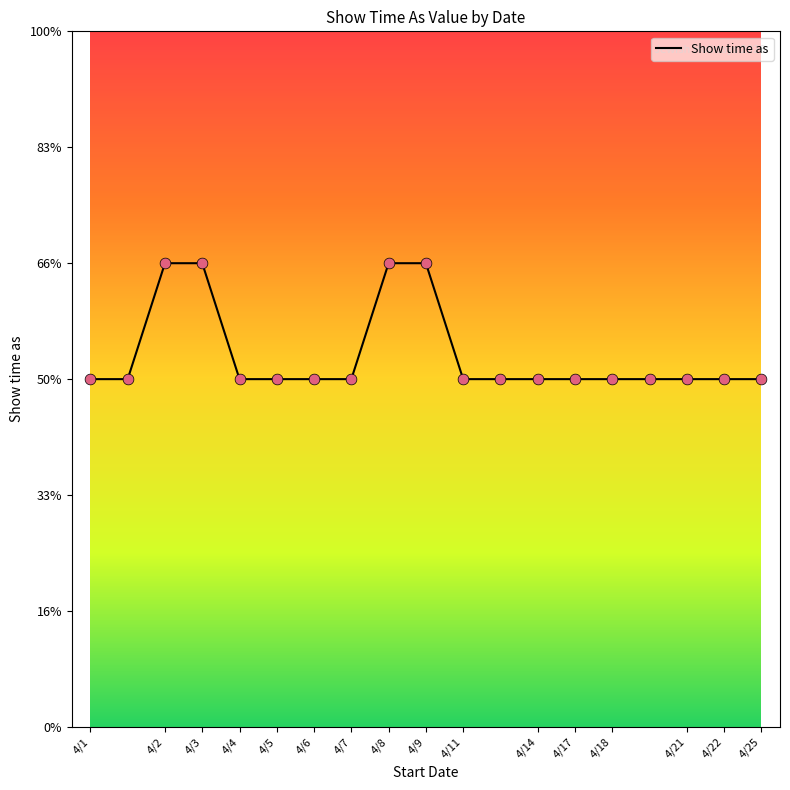

Is this an area chart (filled region under the line)?

No